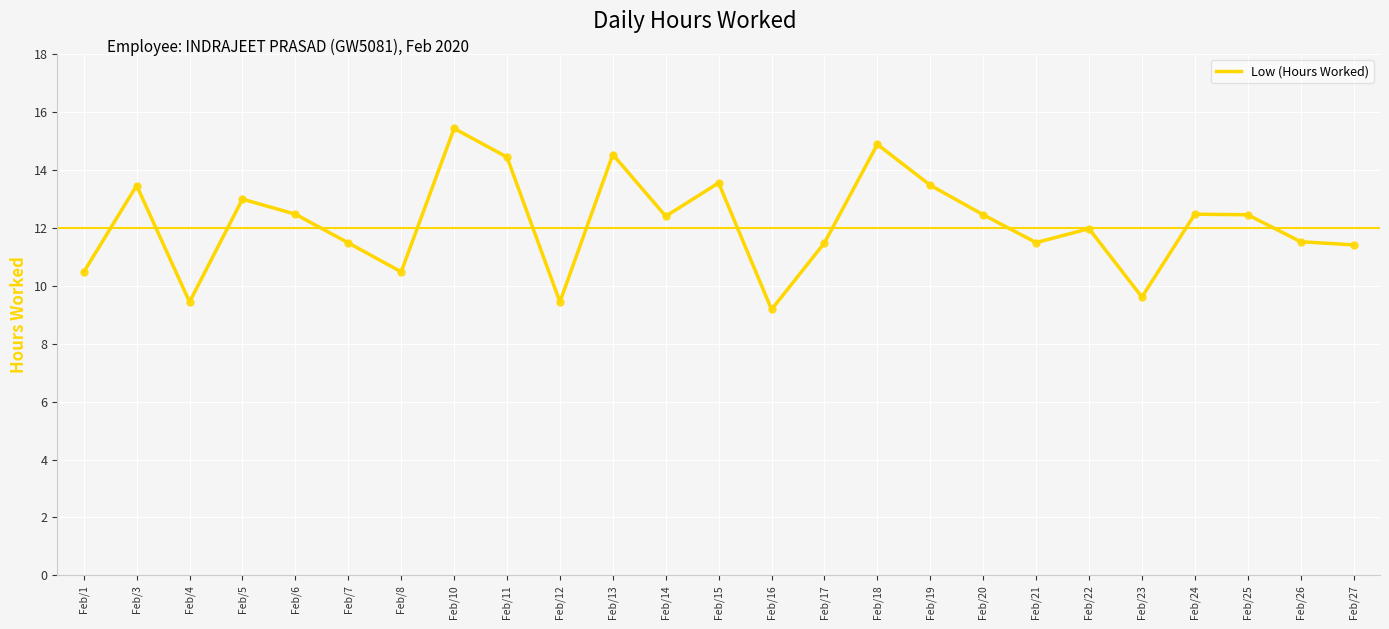

Between Feb/14 and Feb/23, which is larger?

Feb/14